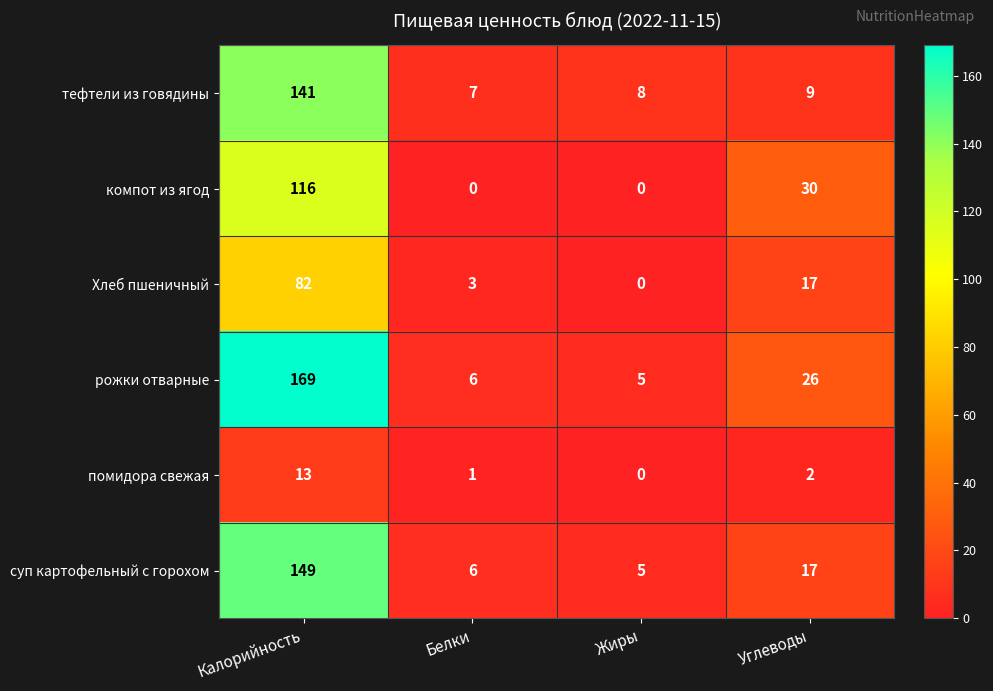

How many distinct data groups are displayed?

6